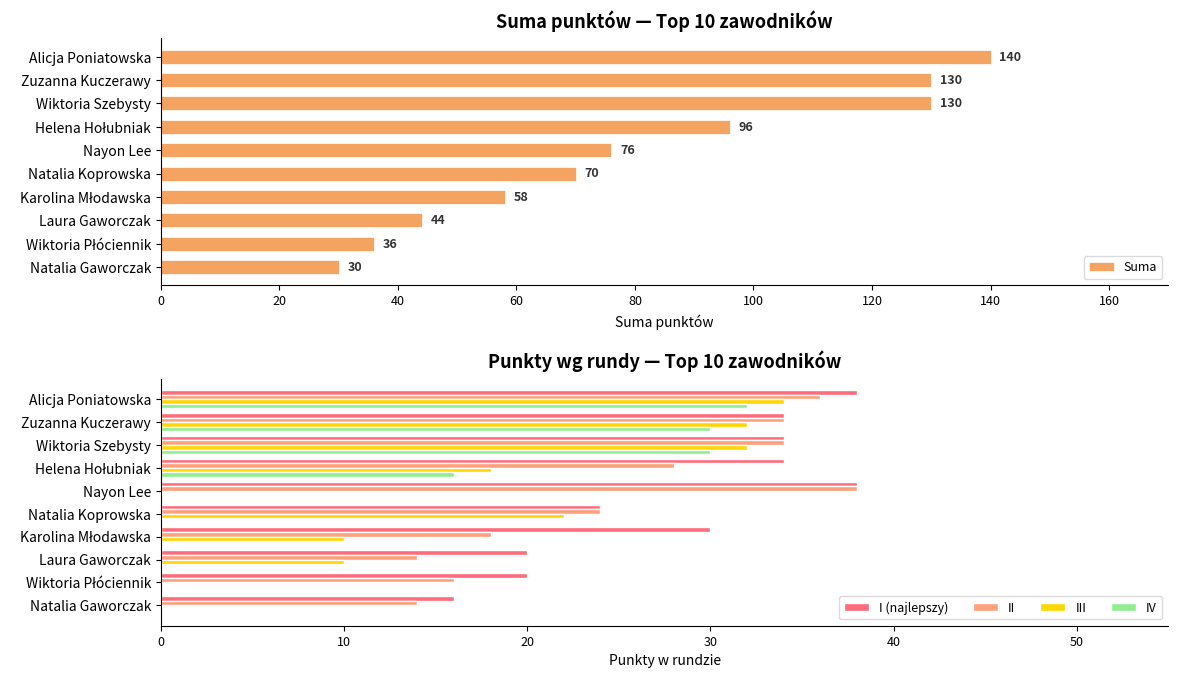

How many bars are there in total?

50